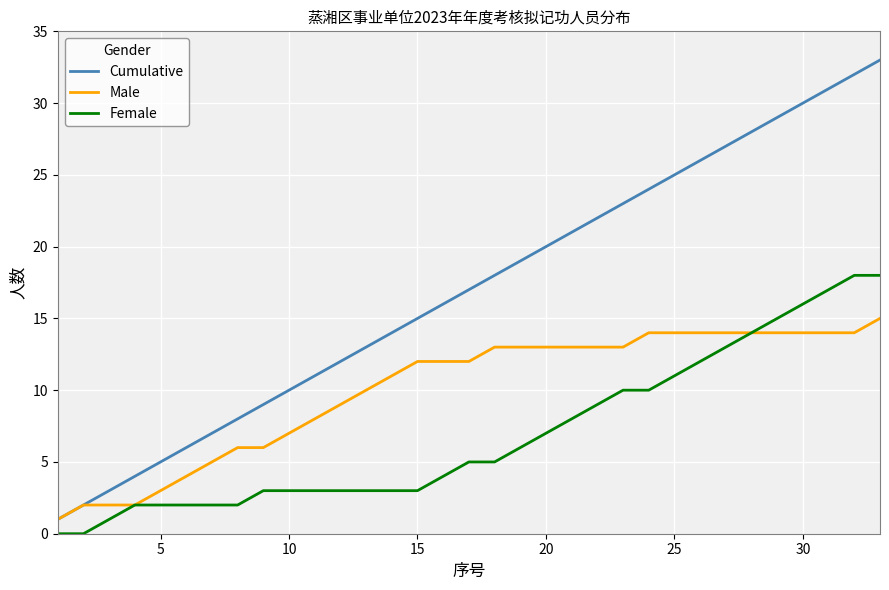

Which series has the widest spread of values?

Cumulative